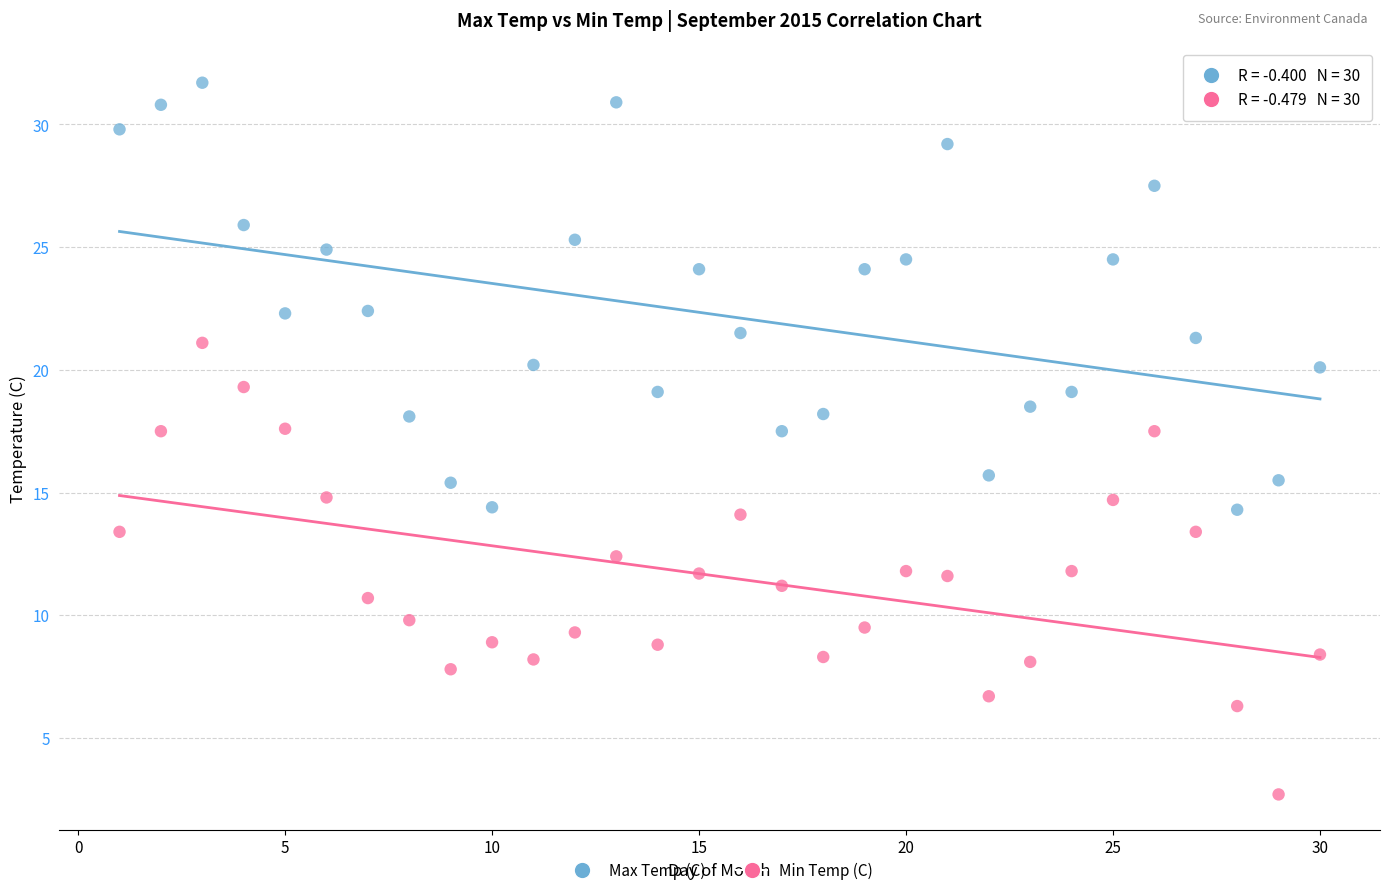

What are all the series names shown in the legend?

Max Temp (C), Min Temp (C)